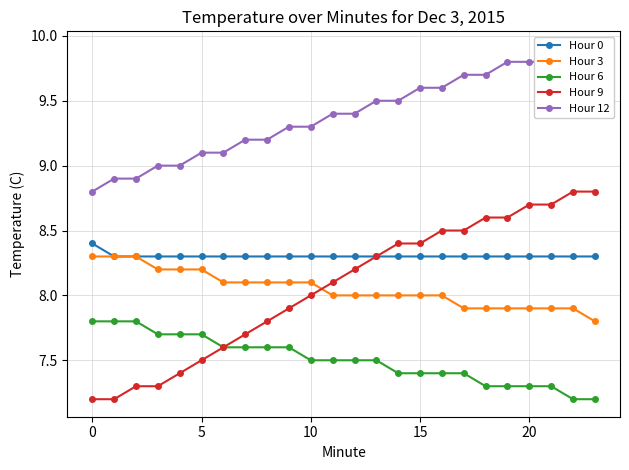

Does the chart have visible grid lines?

Yes